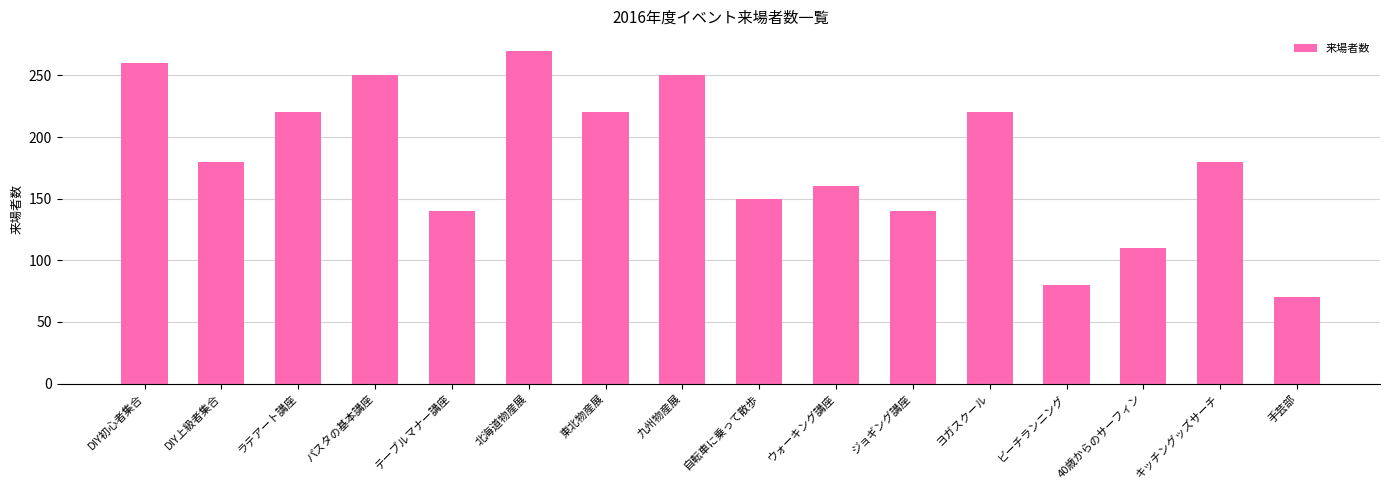

The value at ヨガスクール is 135. True or false?

False